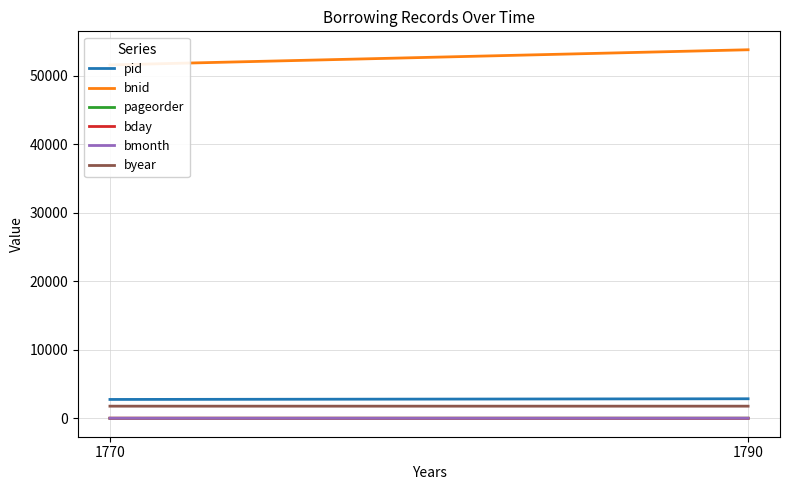

Where is pid nearest to the value 2804?

1770